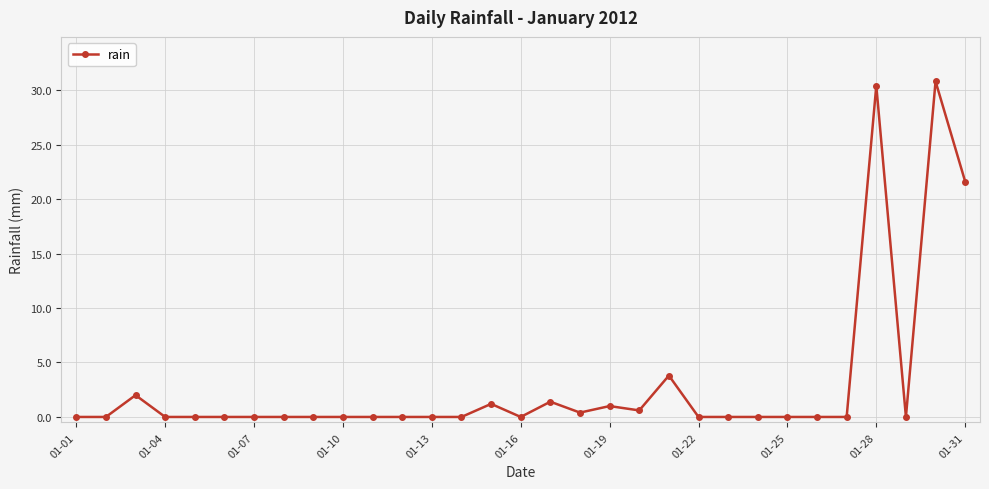

True or false: the data has more than 1 interior local peaks.

True